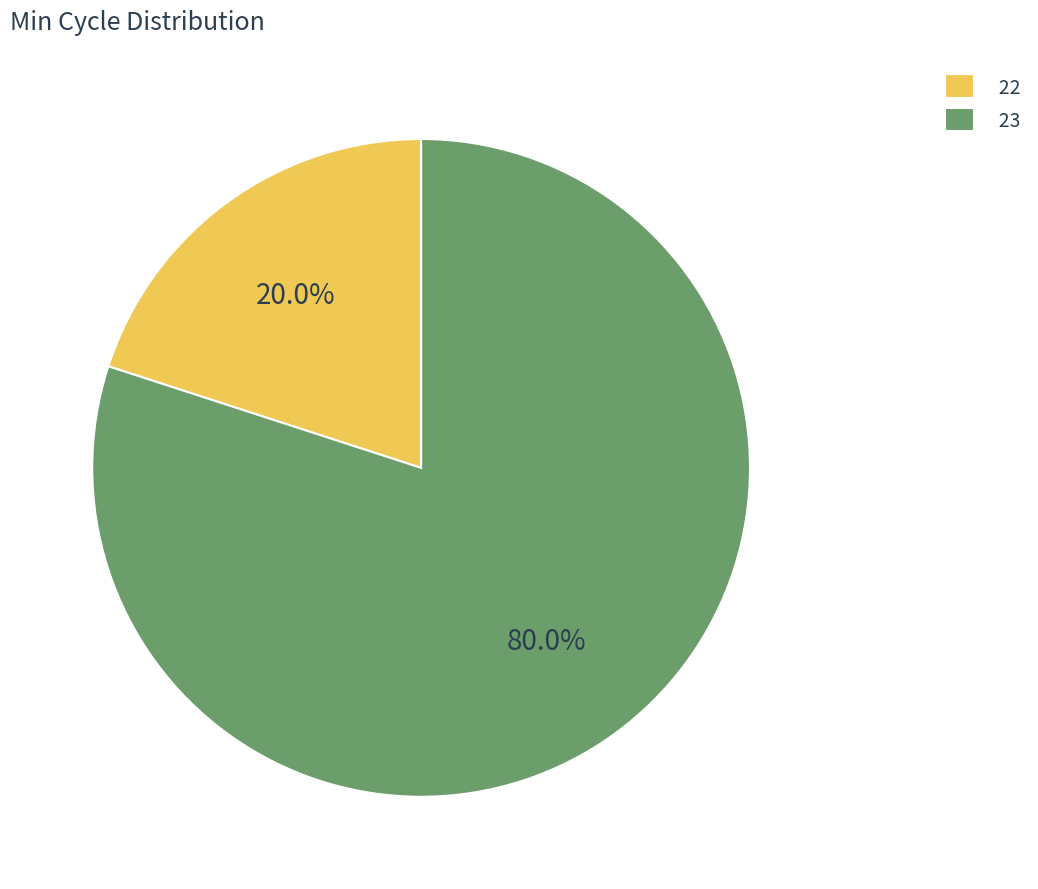

What percentage is the 22 slice, to the nearest percent?

20%